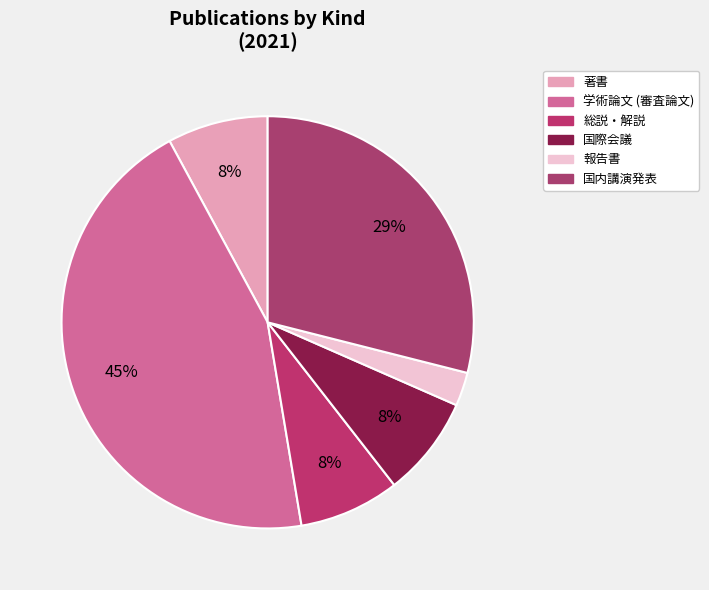

How many segments does this pie chart have?

6